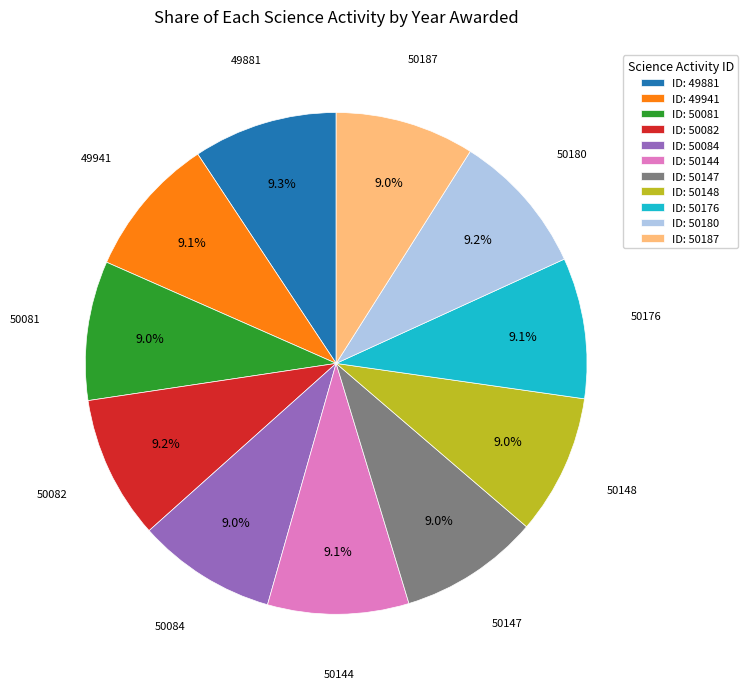

How many segments does this pie chart have?

11